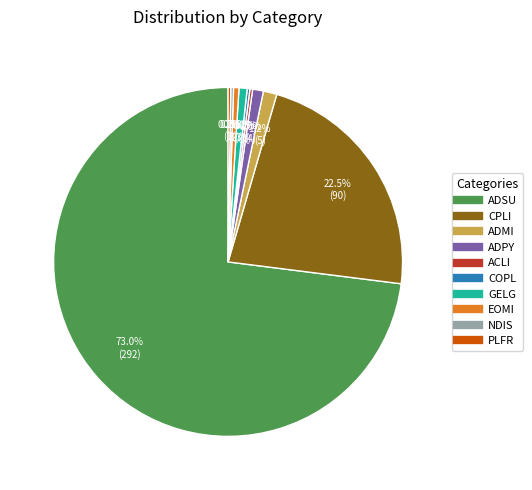

Does any single category account for the majority?

Yes